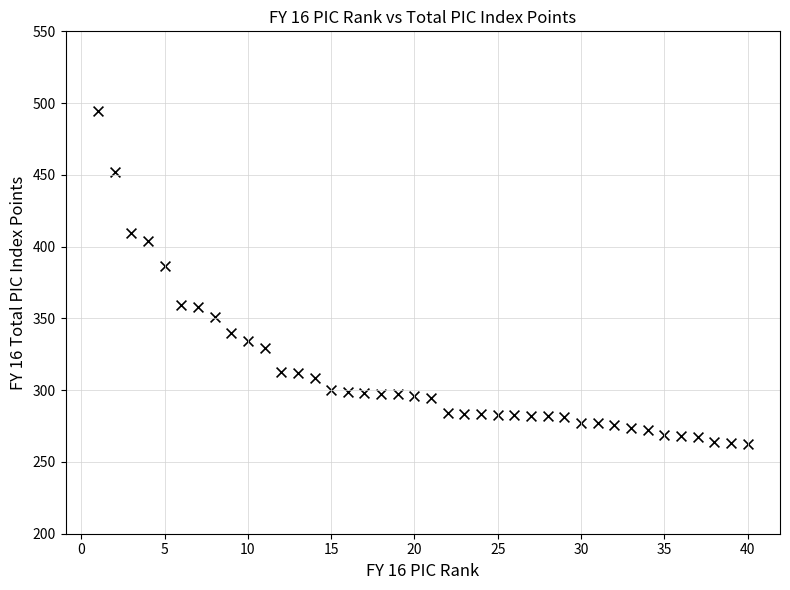

What is the range of Y values (max minus min)?

231.7